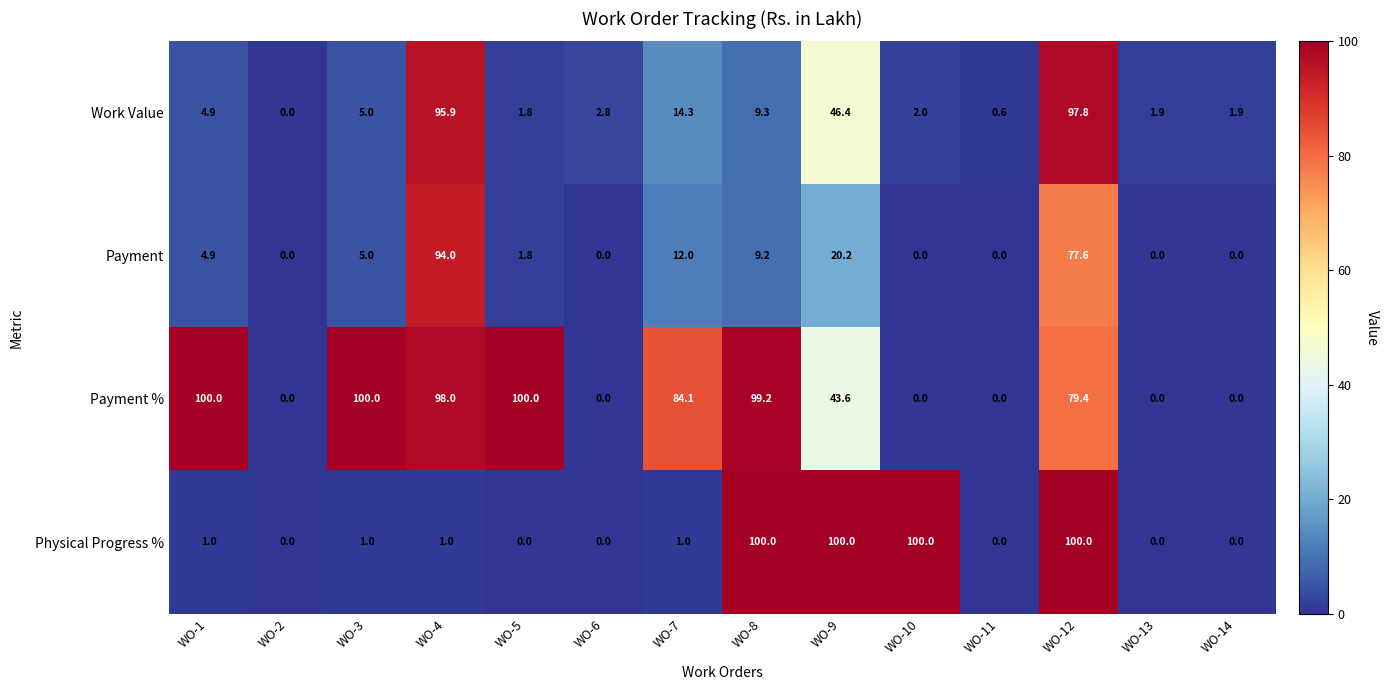

Is the value of Payment at WO-8 greater than the value of Physical Progress % at WO-4?

Yes